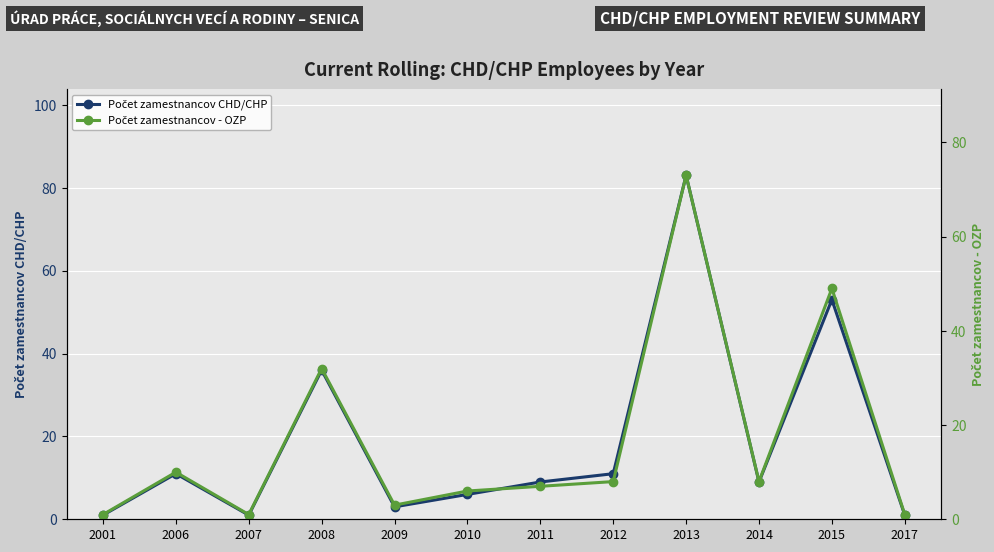

What is the sum of all Počet zamestnancov CHD/CHP values?

224